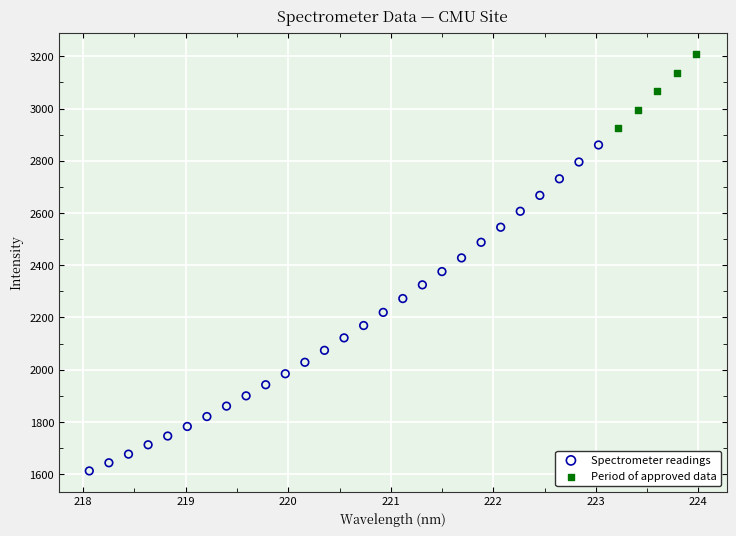

Which series has the widest spread of Y values?

Spectrometer readings